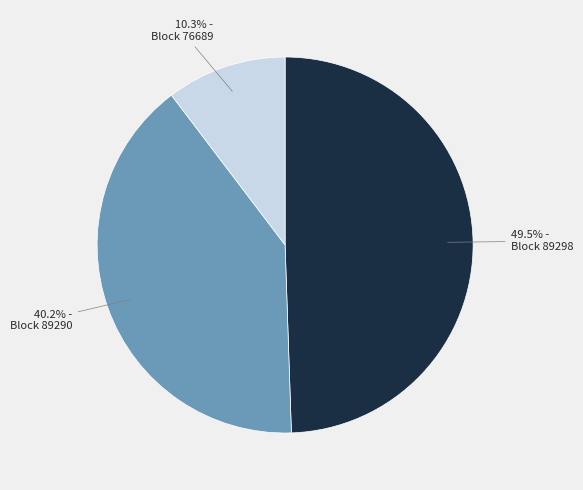

Does any single category account for the majority?

No